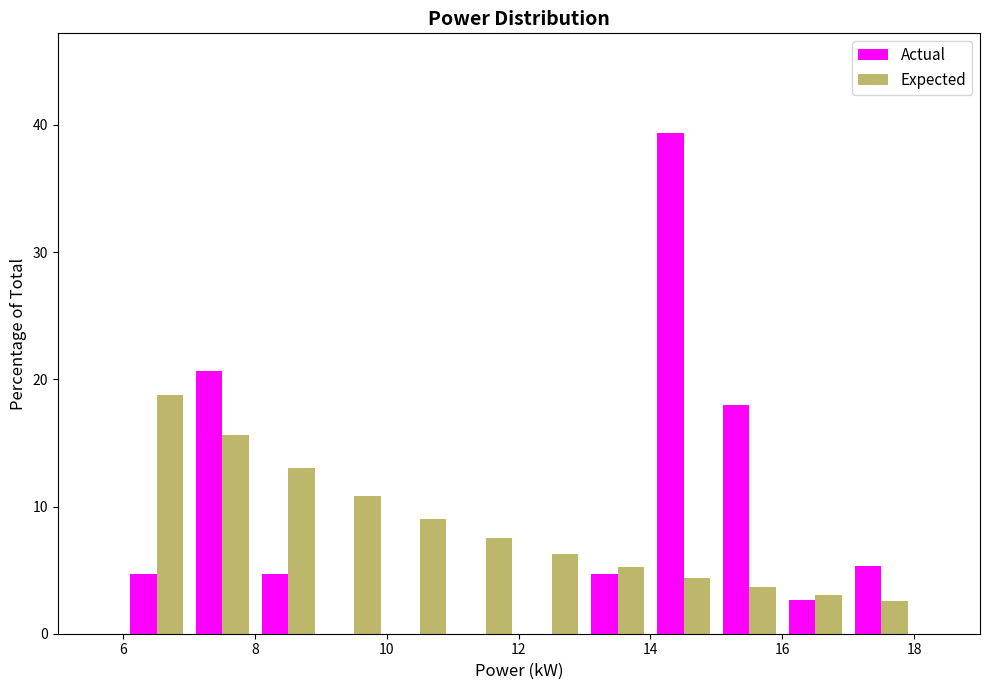

Reading left to right, list every range on the x-axis with the height of the bar of each series over it. Neither the bar edges nor the heights are printed on the chart, so give them approximately, as read against the axes.

6 to 7: Actual=5	Expected=19
7 to 8: Actual=21	Expected=16
8 to 9: Actual=5	Expected=13
9 to 10: Actual=0	Expected=11
10 to 11: Actual=0	Expected=9
11 to 12: Actual=0	Expected=8
12 to 13: Actual=0	Expected=6
13 to 14: Actual=5	Expected=5
14 to 15: Actual=39	Expected=4
15 to 16: Actual=18	Expected=4
16 to 17: Actual=3	Expected=3
17 to 18: Actual=5	Expected=3